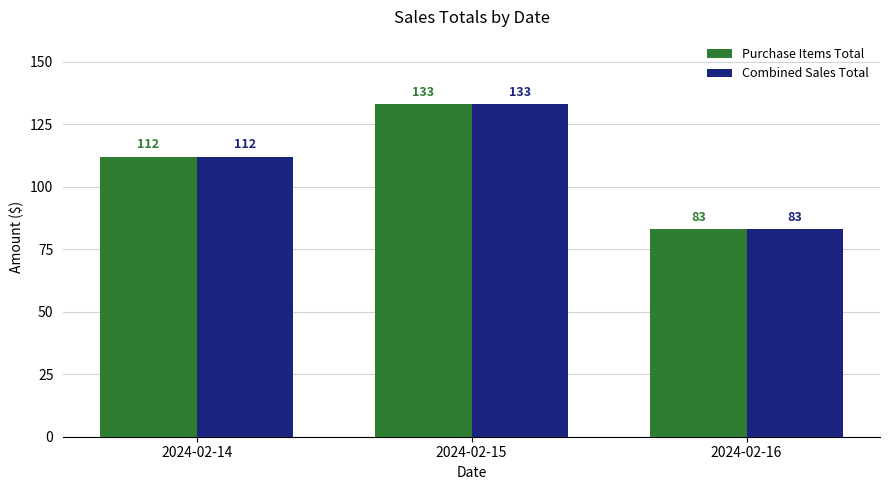

What is the difference between the Purchase Items Total values at 2024-02-14 and 2024-02-16?

29